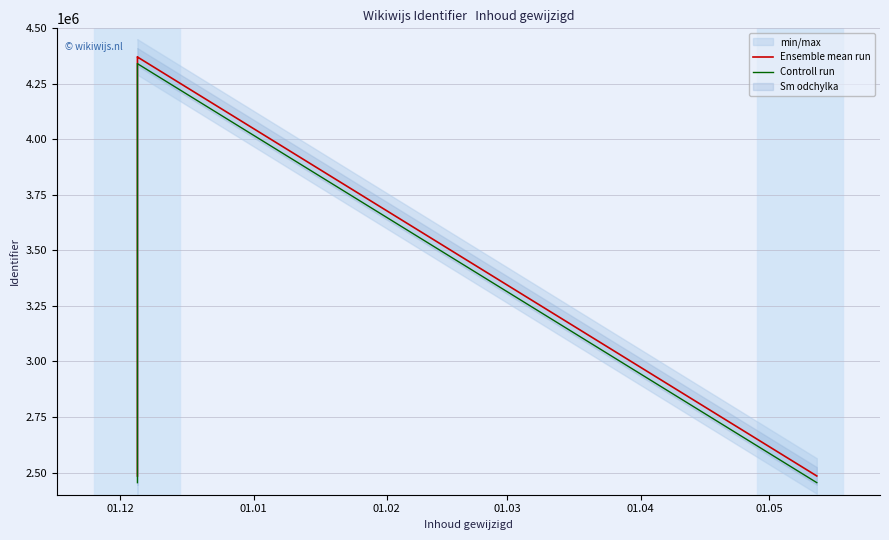

What is the average value of the Controll run series?

3586309